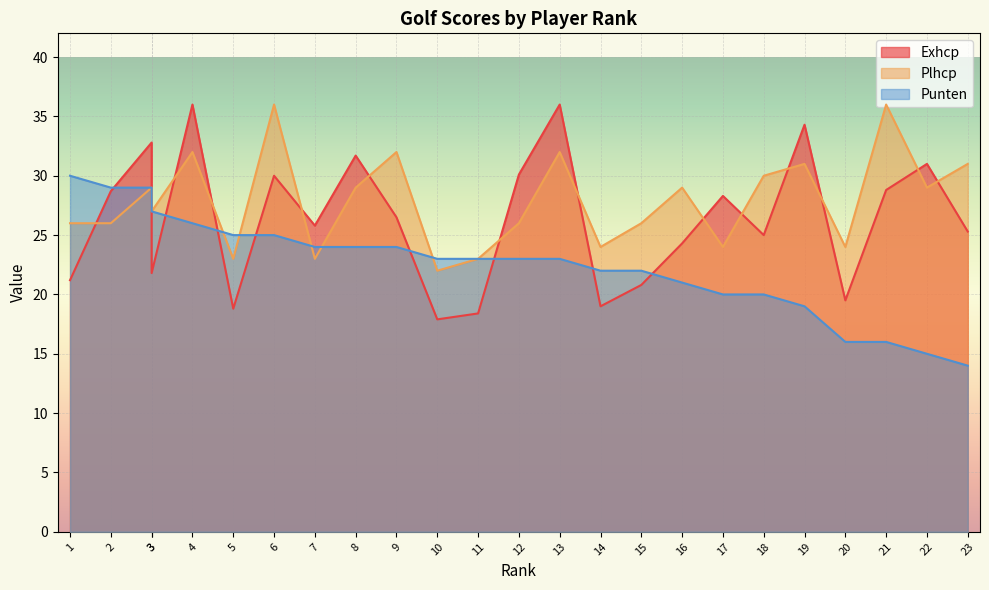

What are all the series names shown in the legend?

Exhcp, Plhcp, Punten